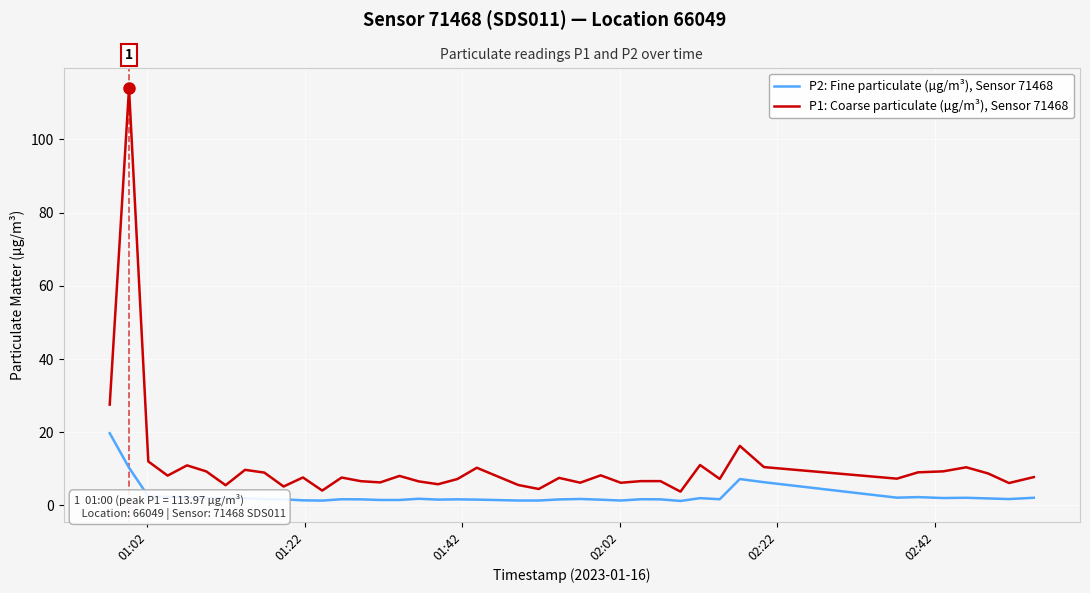

What is the maximum value for P1: Coarse particulate (µg/m³), Sensor 71468?

114.0